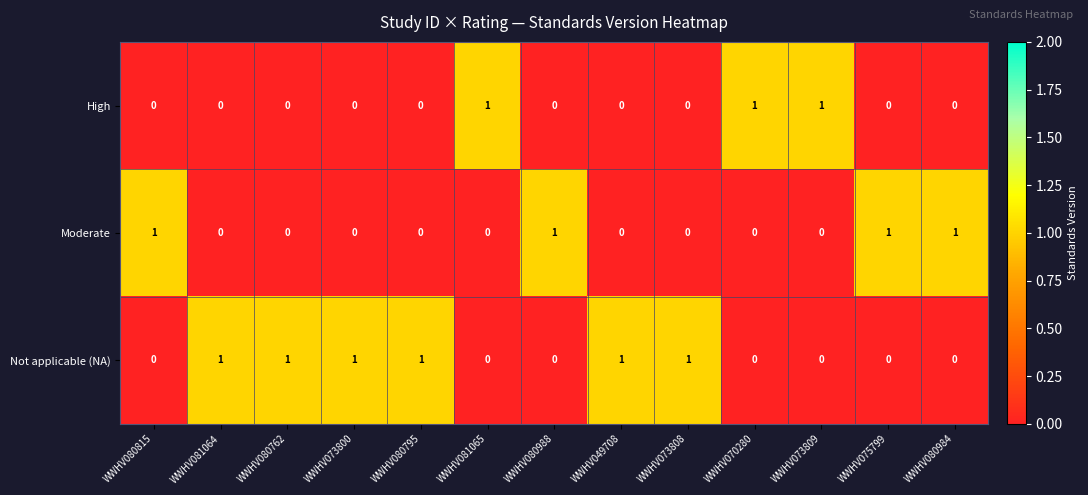

Rank the series by their average value, from lowest to highest.

High, Moderate, Not applicable (NA)